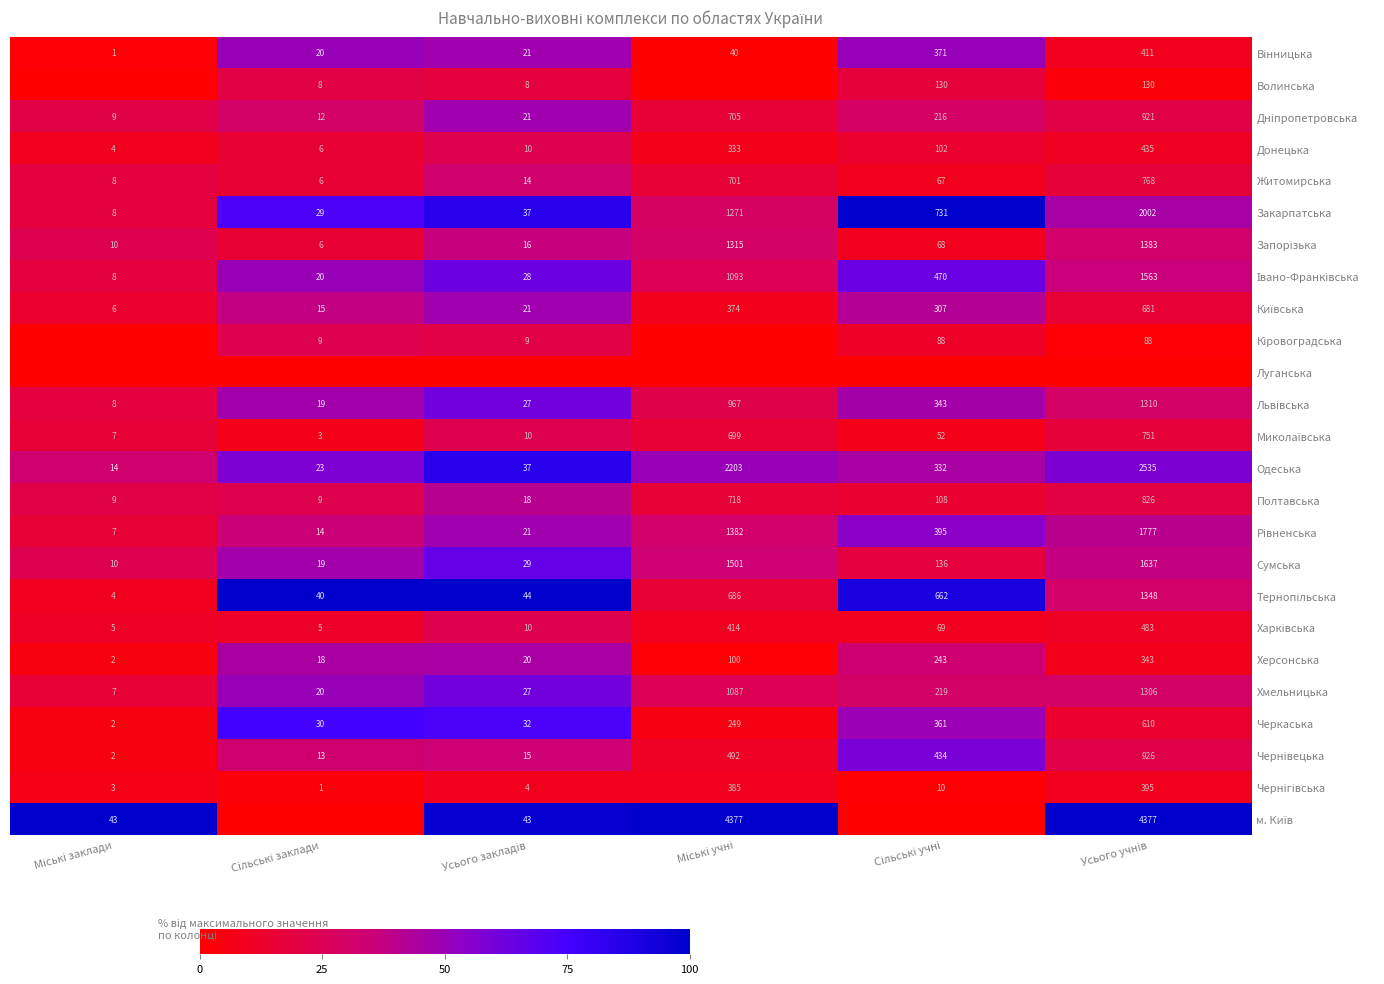

What is the difference between the second highest and minimum values in the Черкаська series?

359